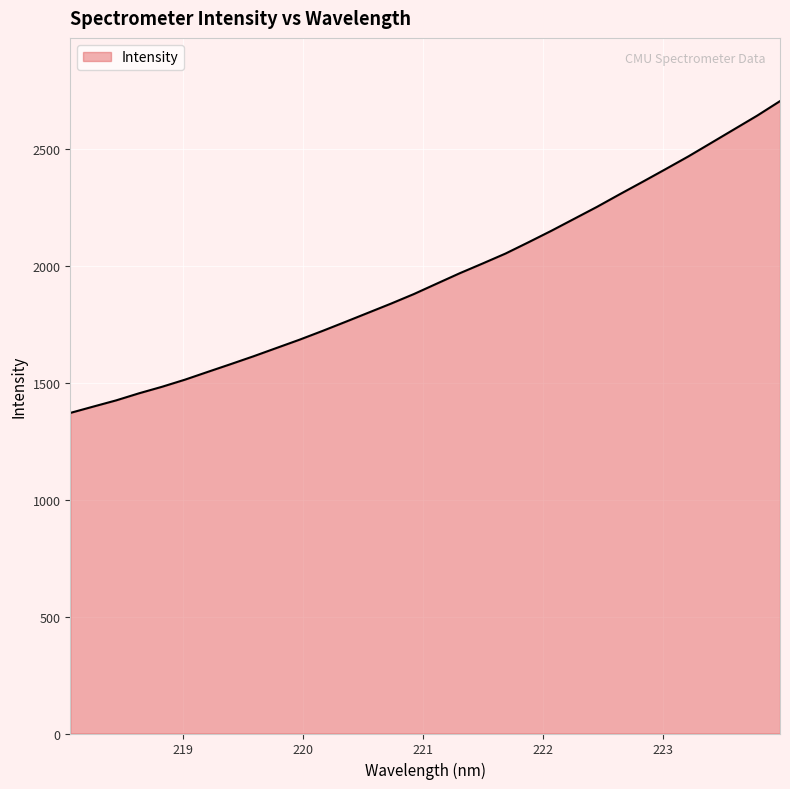

What is the maximum value shown in the chart?

2705.1